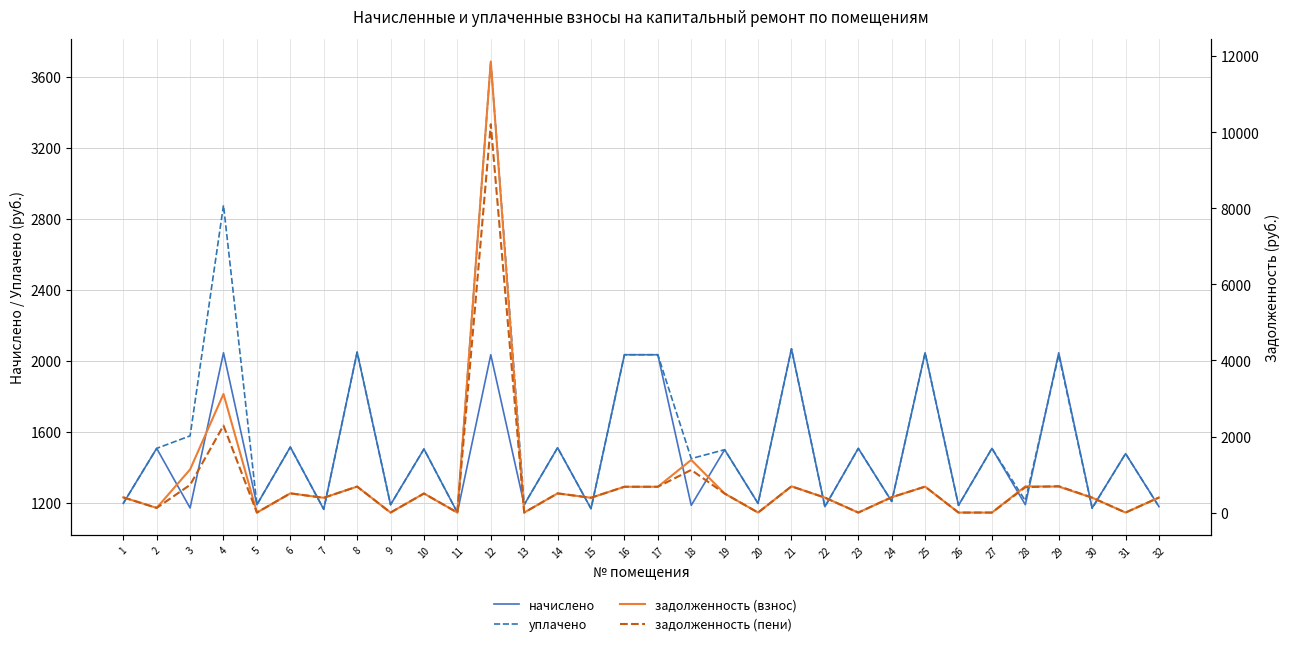

What is the sum of all задолженность (взнос) values?

27173.1